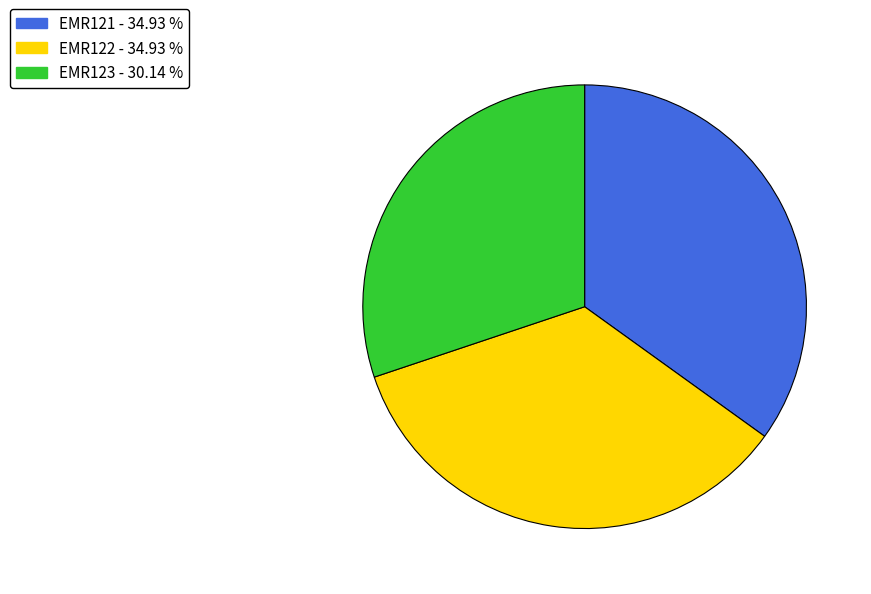

Combined, do EMR123 and EMR122 account for over 50%?

Yes